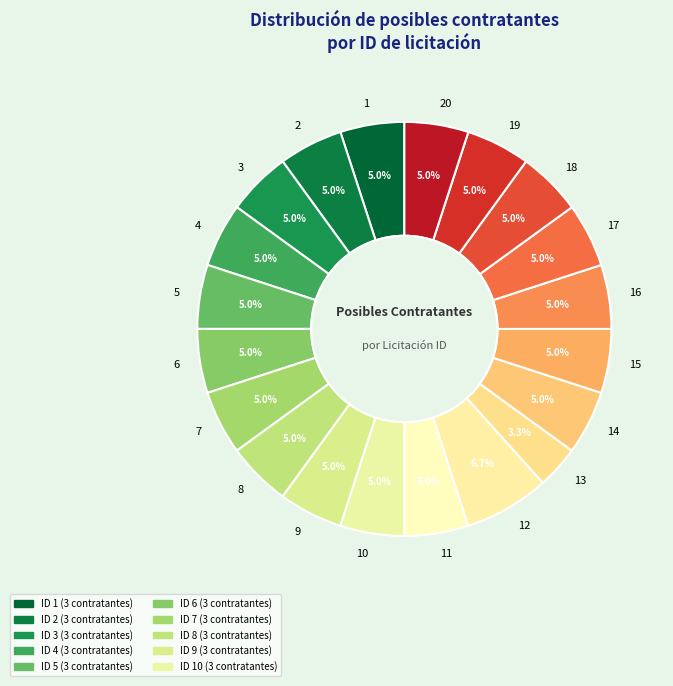

What percentage do 14 and 19 together represent?

10.0%